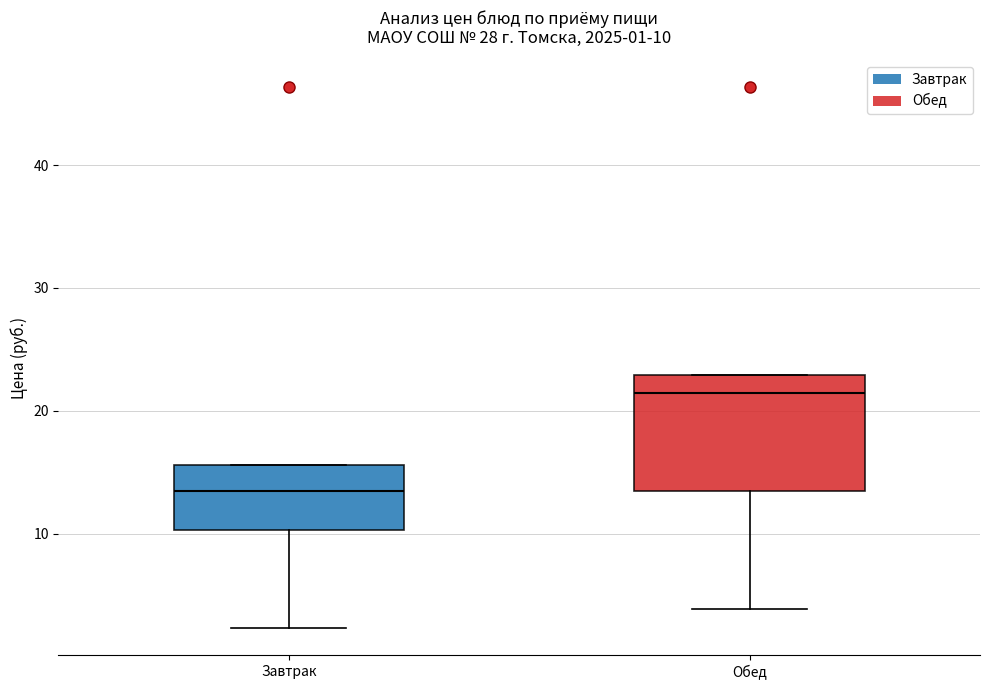

Comparing the boxes themselves (not the whiskers), which one is the tallest?

Обед